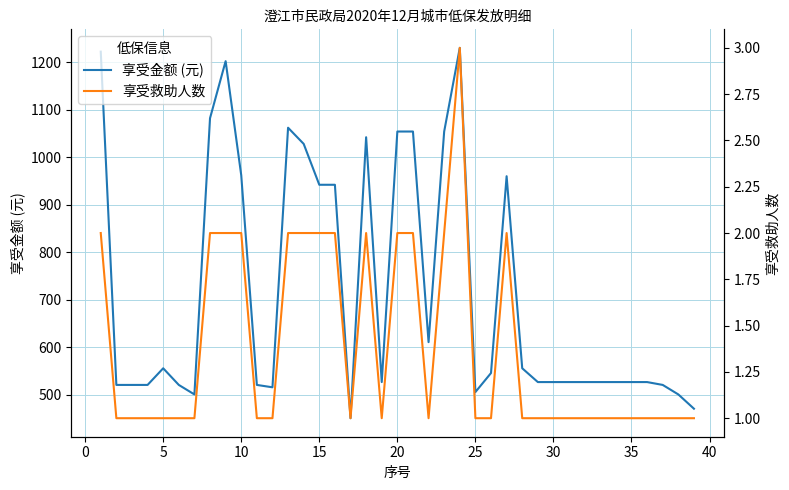

What is the value of the 享受金额 (元) point at the 11th from the left?

521